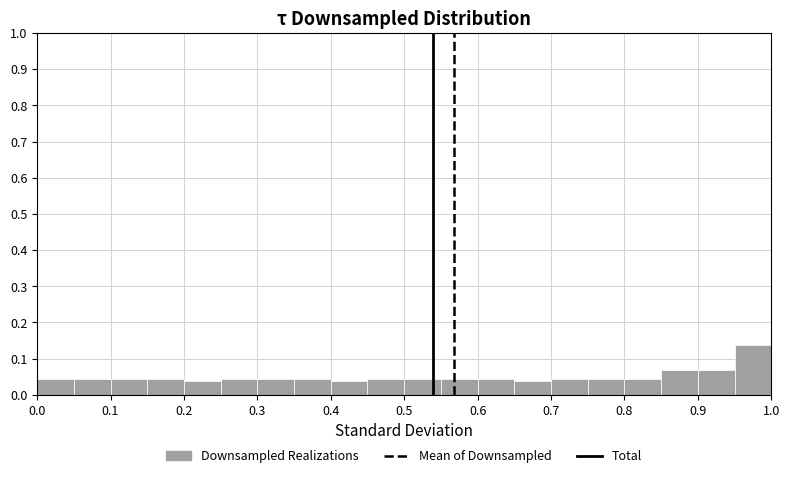

Reading left to right, list every bar in this chart as the range it spans on the x-axis followed by its height. The values are not printed on the chart, so give them approximately, as read against the axis.

0.00 to 0.05: 0.04
0.05 to 0.10: 0.04
0.10 to 0.15: 0.04
0.15 to 0.20: 0.04
0.20 to 0.25: 0.04
0.25 to 0.30: 0.04
0.30 to 0.35: 0.04
0.35 to 0.40: 0.04
0.40 to 0.45: 0.04
0.45 to 0.50: 0.04
0.50 to 0.55: 0.04
0.55 to 0.60: 0.04
0.60 to 0.65: 0.04
0.65 to 0.70: 0.04
0.70 to 0.75: 0.04
0.75 to 0.80: 0.04
0.80 to 0.85: 0.04
0.85 to 0.90: 0.07
0.90 to 0.95: 0.07
0.95 to 1.00: 0.14